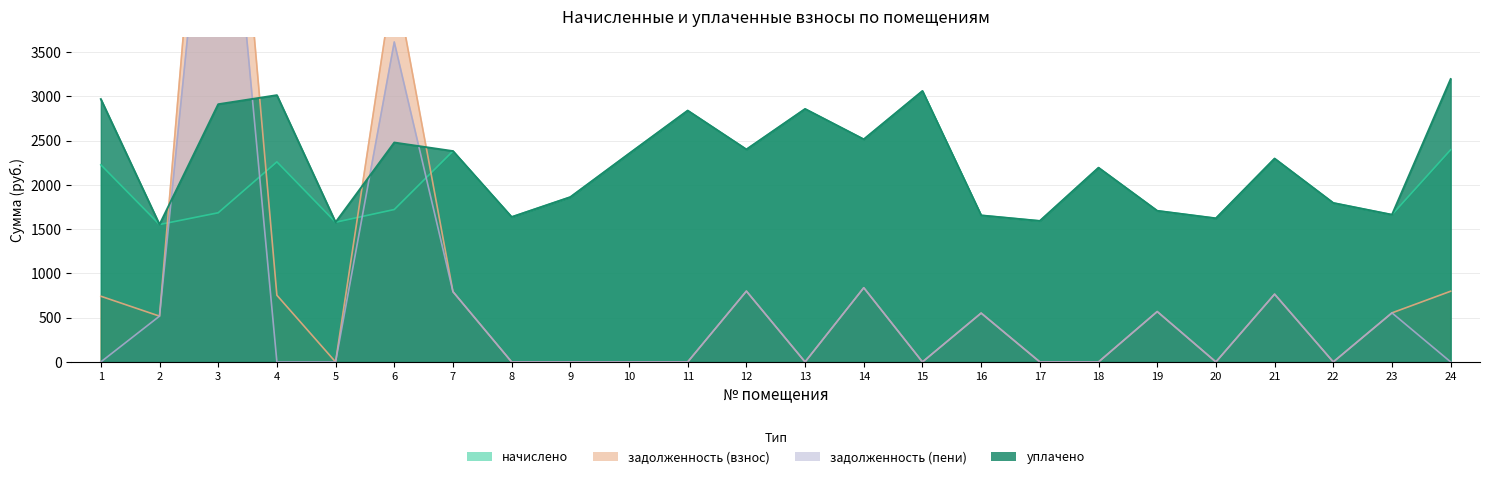

At which category is the sum across all series the highest?

3